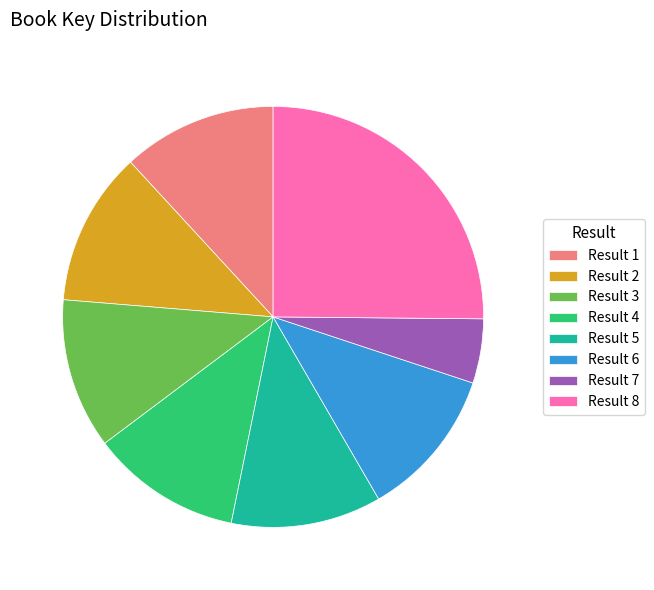

Is there a majority slice in this chart?

No